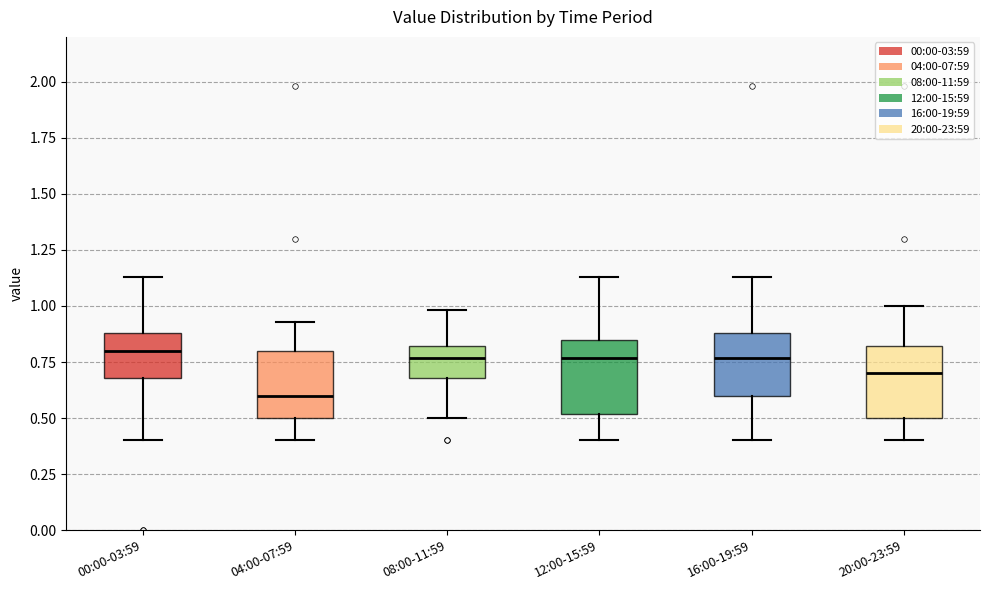

Reading left to right, read every box against the y-axis: the position of its median line, the range the box covers, and the ends of its whiskers. The values are not printed on the chart, so give them approximately, as read against the axis.

00:00-03:59: median 0.80, box 0.70 to 0.90, whiskers 0.40 to 1.15
04:00-07:59: median 0.60, box 0.50 to 0.80, whiskers 0.40 to 0.95
08:00-11:59: median 0.75, box 0.70 to 0.80, whiskers 0.50 to 1.00
12:00-15:59: median 0.75, box 0.50 to 0.85, whiskers 0.40 to 1.15
16:00-19:59: median 0.75, box 0.60 to 0.90, whiskers 0.40 to 1.15
20:00-23:59: median 0.70, box 0.50 to 0.80, whiskers 0.40 to 1.00